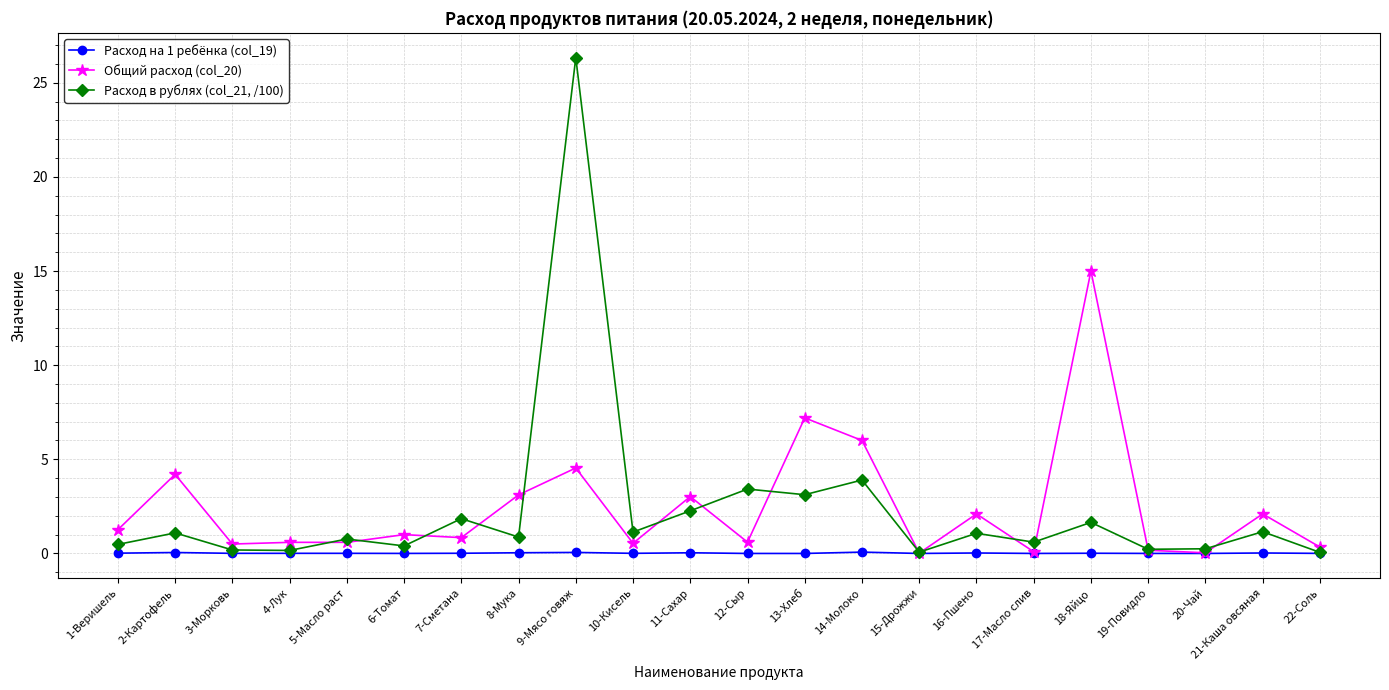

At how many categories does at least one series exceed 25?

1